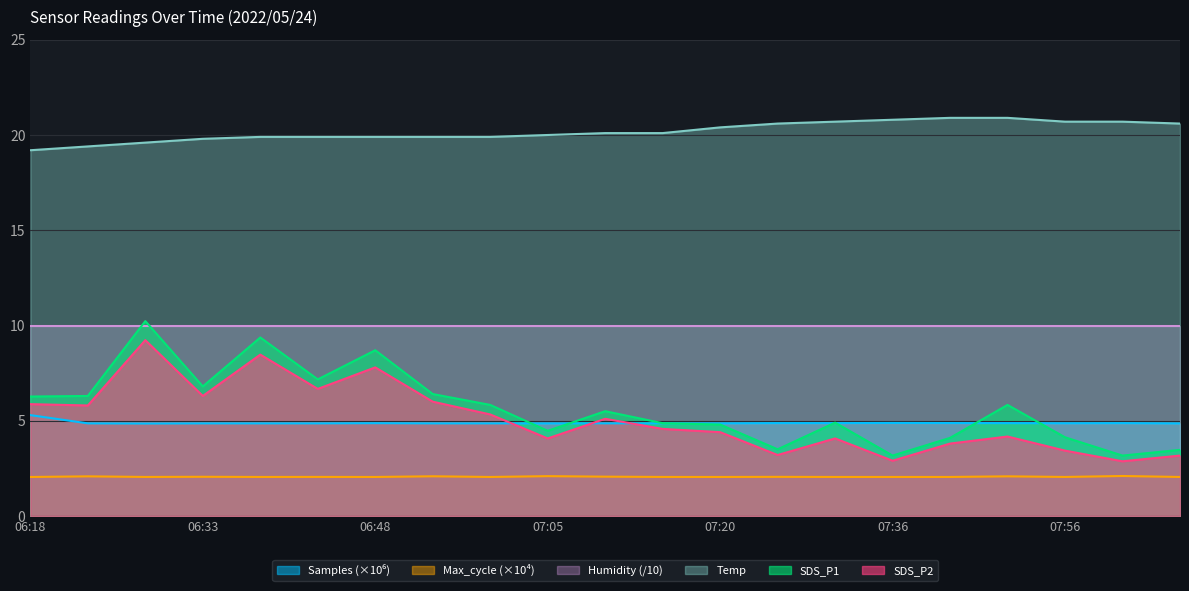

What is the value of the Samples point at the 12th from the left?

4.9